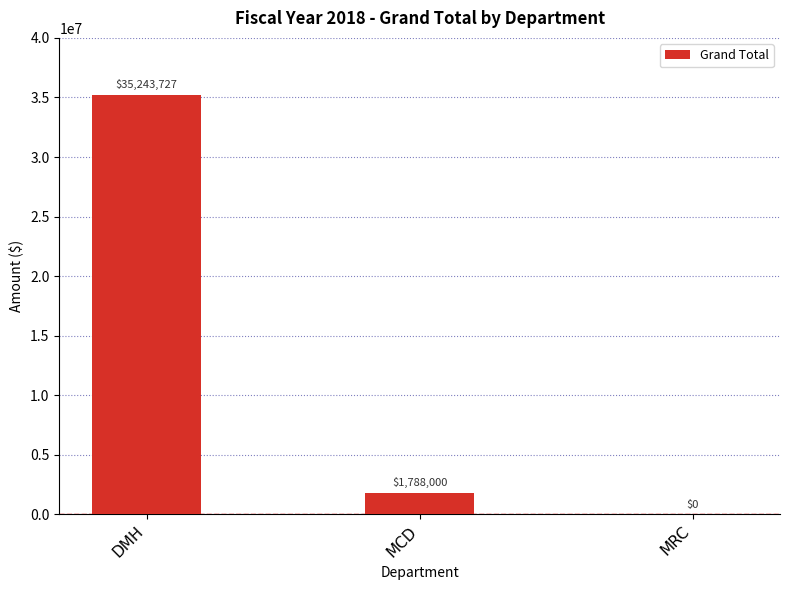

Which category has the highest value across all series?

DMH